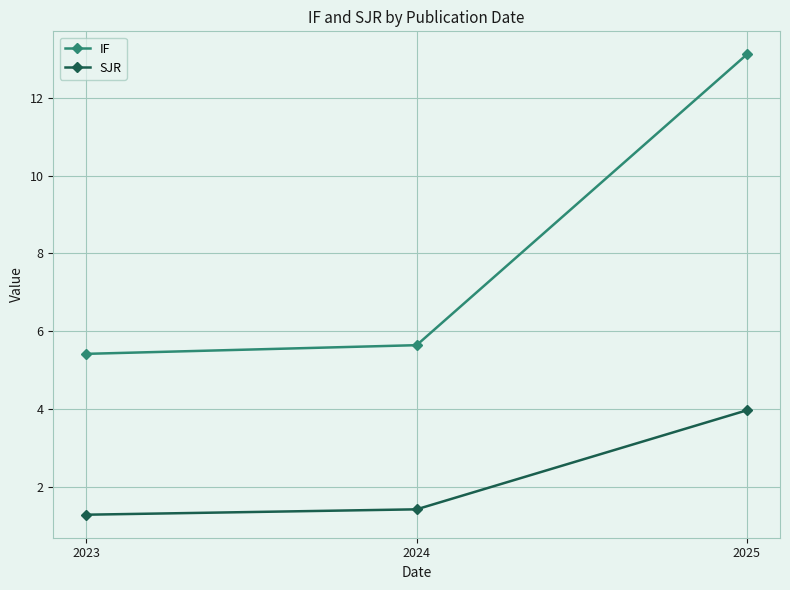

What are all the series names shown in the legend?

IF, SJR